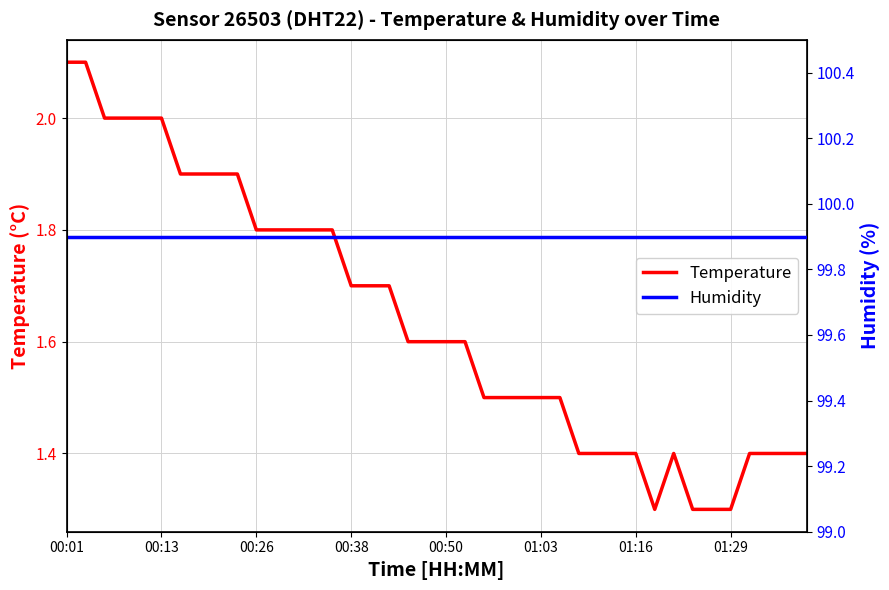

What is the lowest value of the Temperature series?

1.3